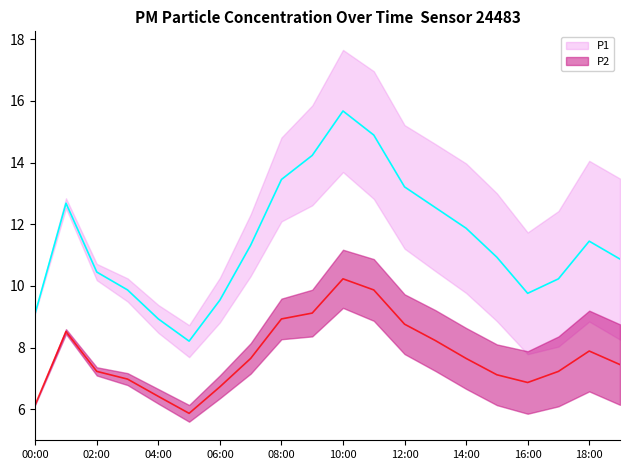

Reading right to left, what are all the values shown in this chart?

P1 mean: 10.9	11.4	10.2	9.8	10.9	11.9	12.5	13.2	14.9	15.7	14.2	13.4	11.3	9.5	8.2	8.9	9.9	10.4	12.7	9.1
P2 mean: 7.5	7.9	7.2	6.9	7.1	7.7	8.2	8.8	9.9	10.2	9.1	8.9	7.7	6.7	5.9	6.4	7.0	7.2	8.5	6.2